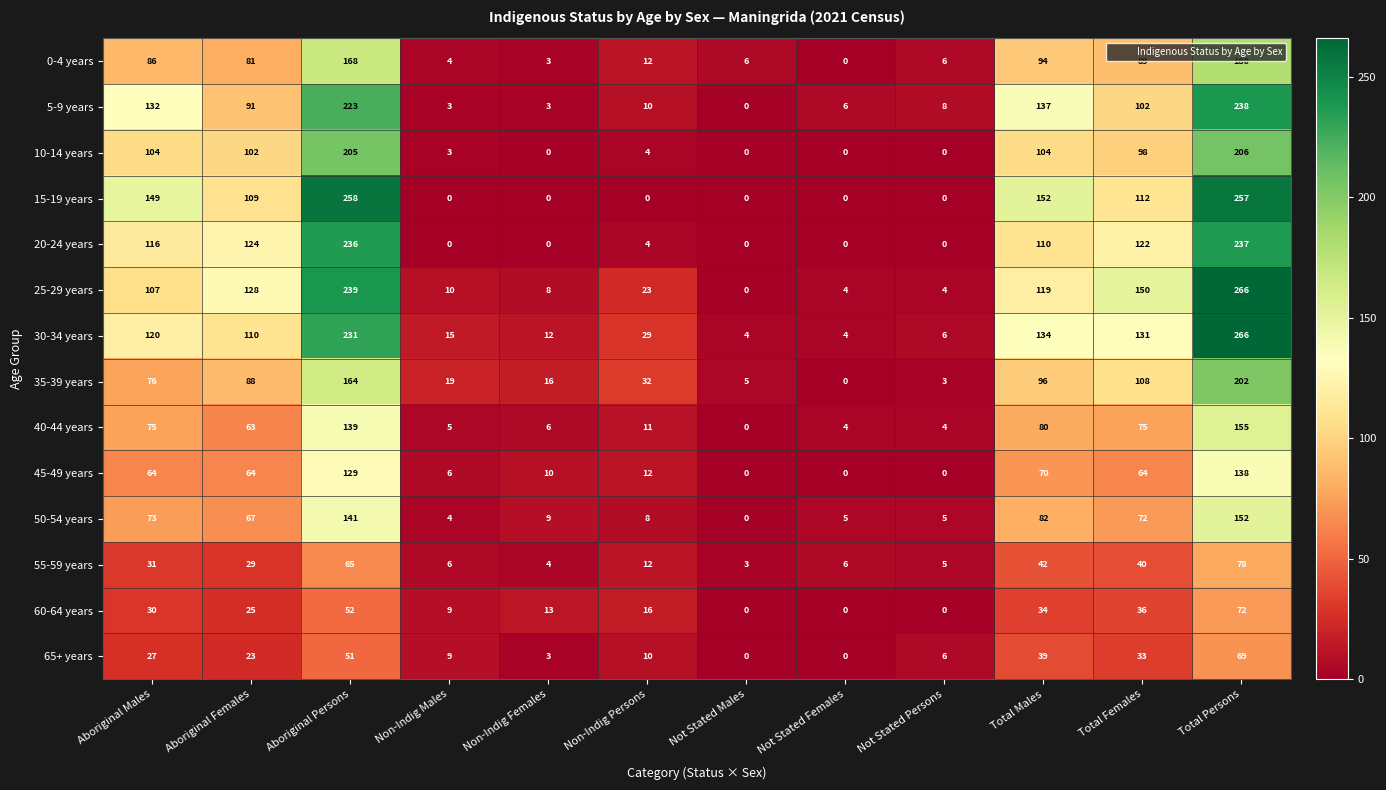

Which series has the largest total across all categories?

30-34 years